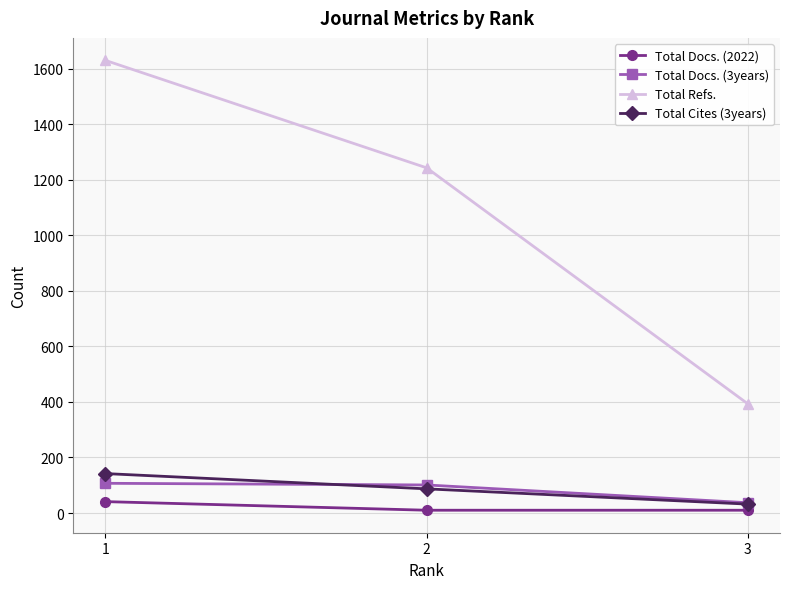

What is the maximum value shown in the chart?

1630